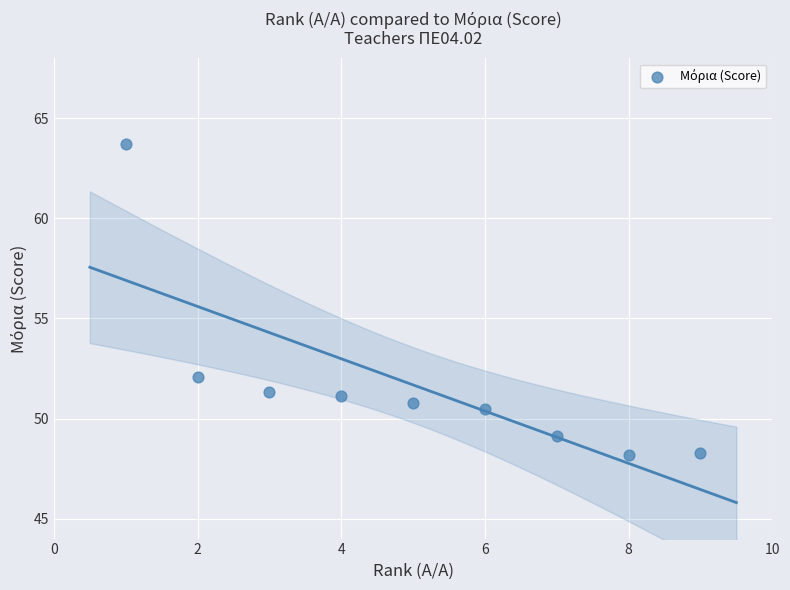

What is the range of X values (max minus min)?

8.0